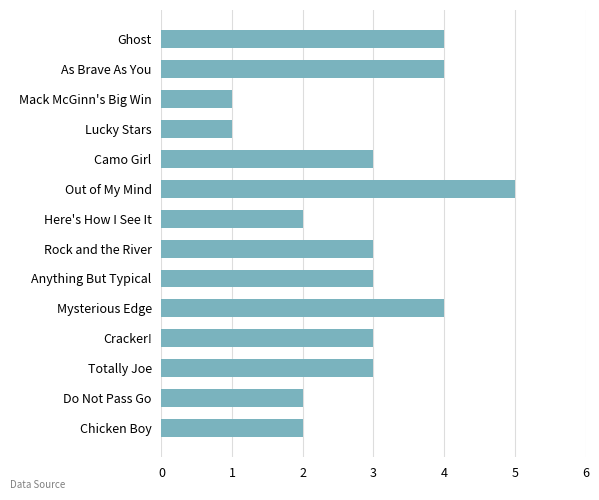

The value at Ghost is 4. True or false?

True